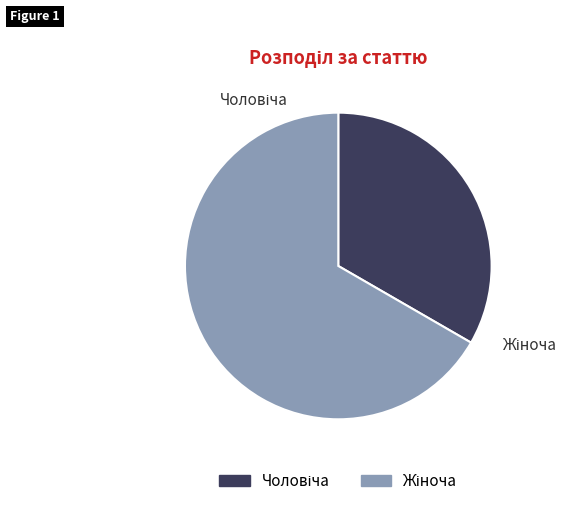

True or false: Жіноча accounts for 67% of the total.

True